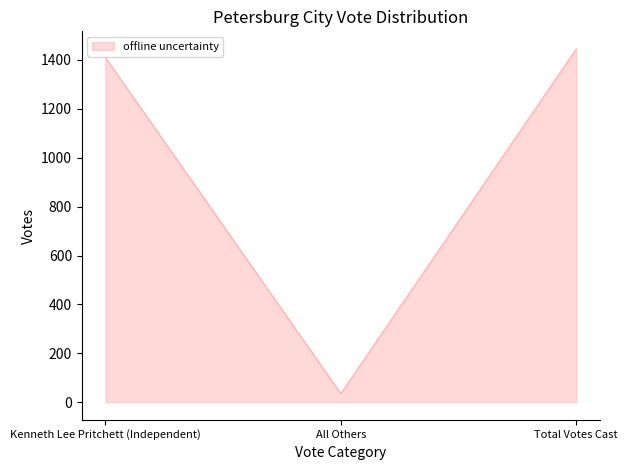

The chart shows a value of 35 at All Others. True or false?

True